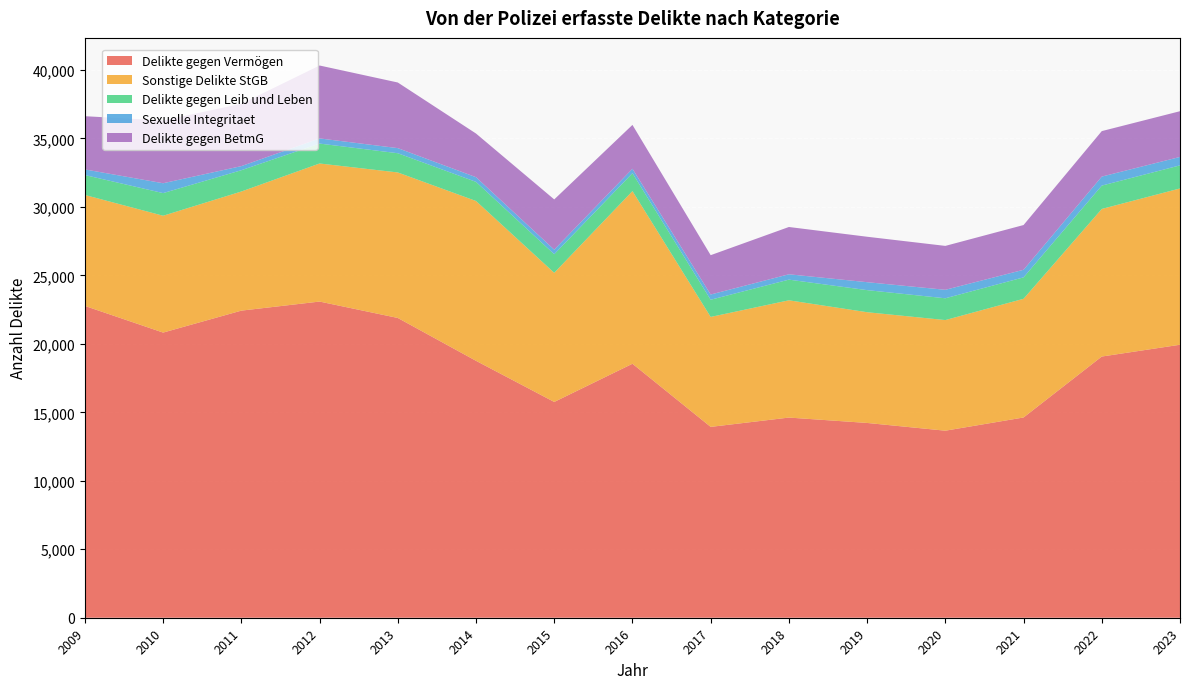

Reading left to right, extract all data points from this chart.

Delikte gegen Vermögen: 22767	20821	22424	23086	21889	18760	15756	18545	13935	14615	14223	13657	14622	19072	19933
Sonstige Delikte StGB: 8102	8532	8698	10082	10625	11670	9429	12607	8029	8563	8086	8078	8667	10777	11413
Delikte gegen Leib und Leben: 1454	1653	1555	1454	1403	1395	1358	1308	1255	1509	1612	1591	1564	1705	1685
Sexuelle Integritaet: 412	720	299	377	373	343	333	323	382	391	580	619	554	658	616
Delikte gegen BetmG: 3886	4583	4555	5324	4792	3188	3668	3203	2872	3453	3318	3206	3267	3320	3339